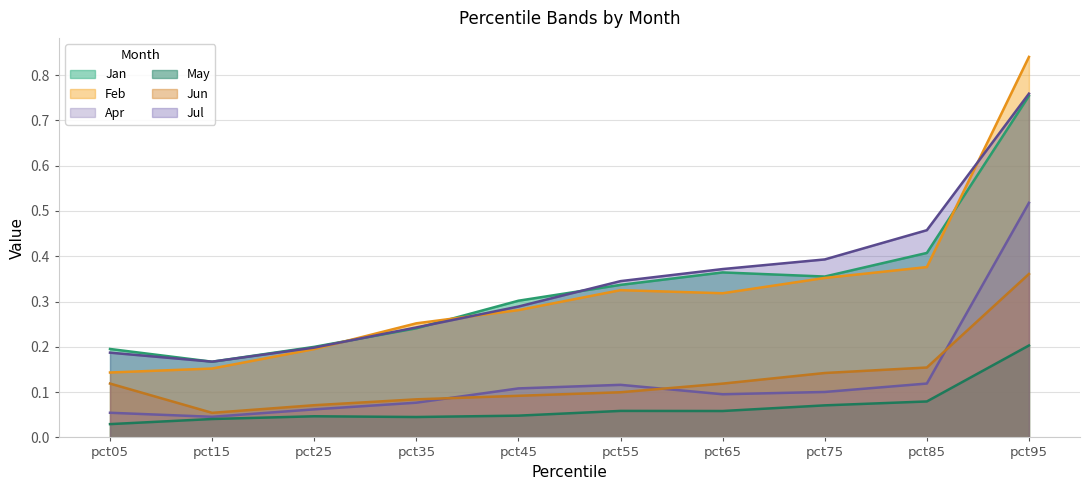

Rank the series at pct35 from lowest to highest value.

May, Apr, Jun, Jan, Jul, Feb